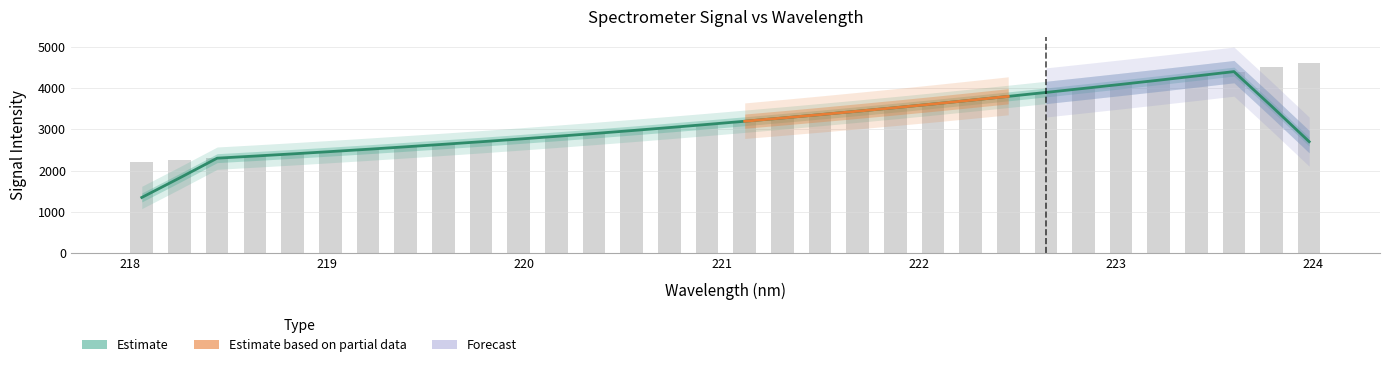

True or false: the data shows 3352.3 at 221.4993.

True